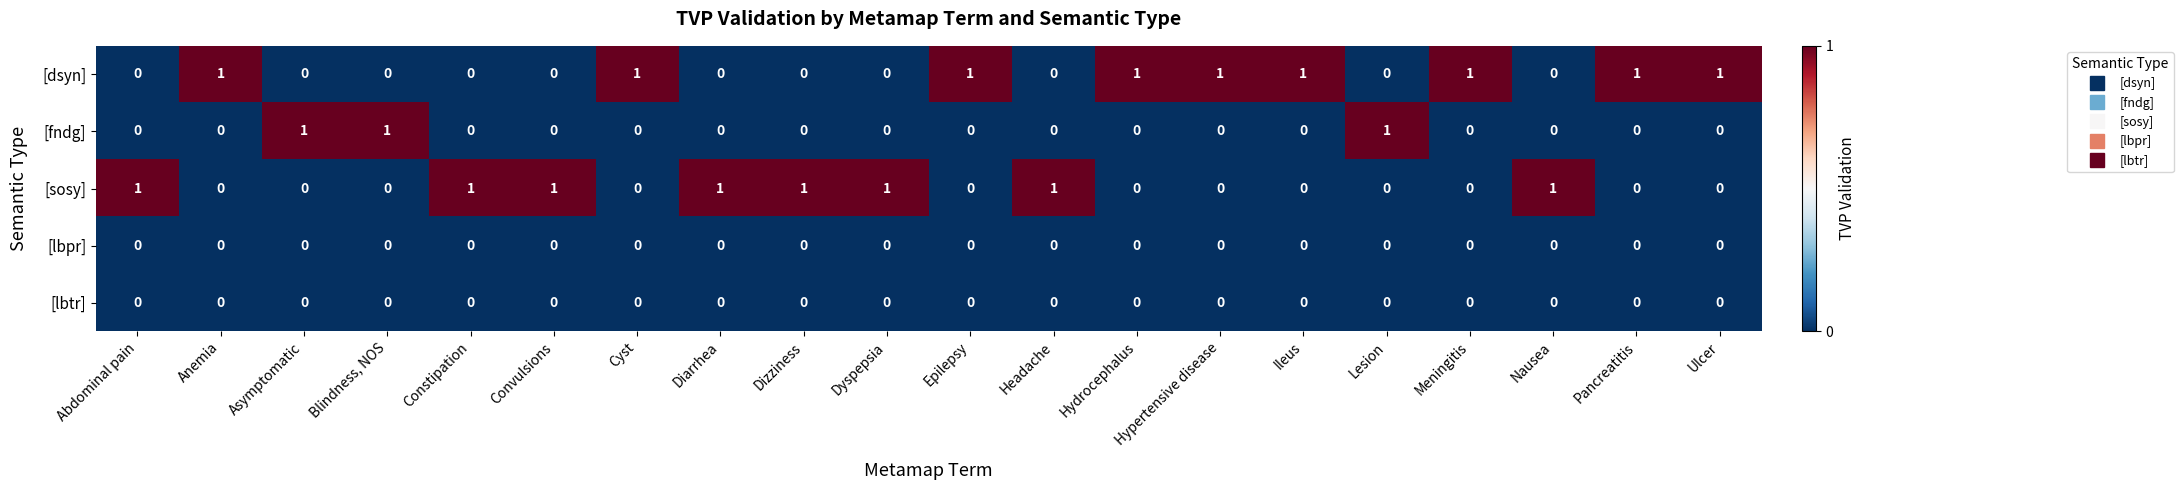

How many [fndg] values are between 0 and 1?

20